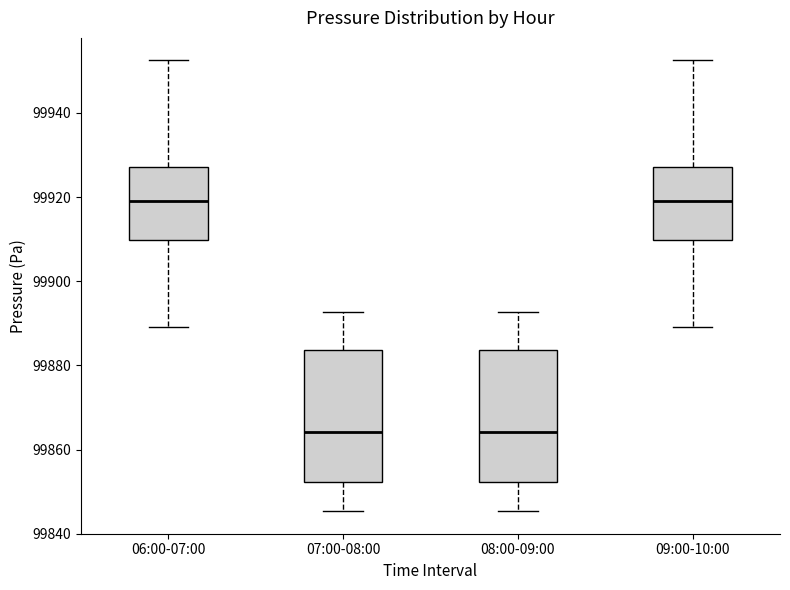

Reading left to right, read every box against the y-axis: the position of its median line, the range the box covers, and the ends of its whiskers. The values are not printed on the chart, so give them approximately, as read against the axis.

06:00-07:00: median 99920, box 99910 to 99928, whiskers 99890 to 99952
07:00-08:00: median 99864, box 99852 to 99884, whiskers 99846 to 99892
08:00-09:00: median 99864, box 99852 to 99884, whiskers 99846 to 99892
09:00-10:00: median 99920, box 99910 to 99928, whiskers 99890 to 99952